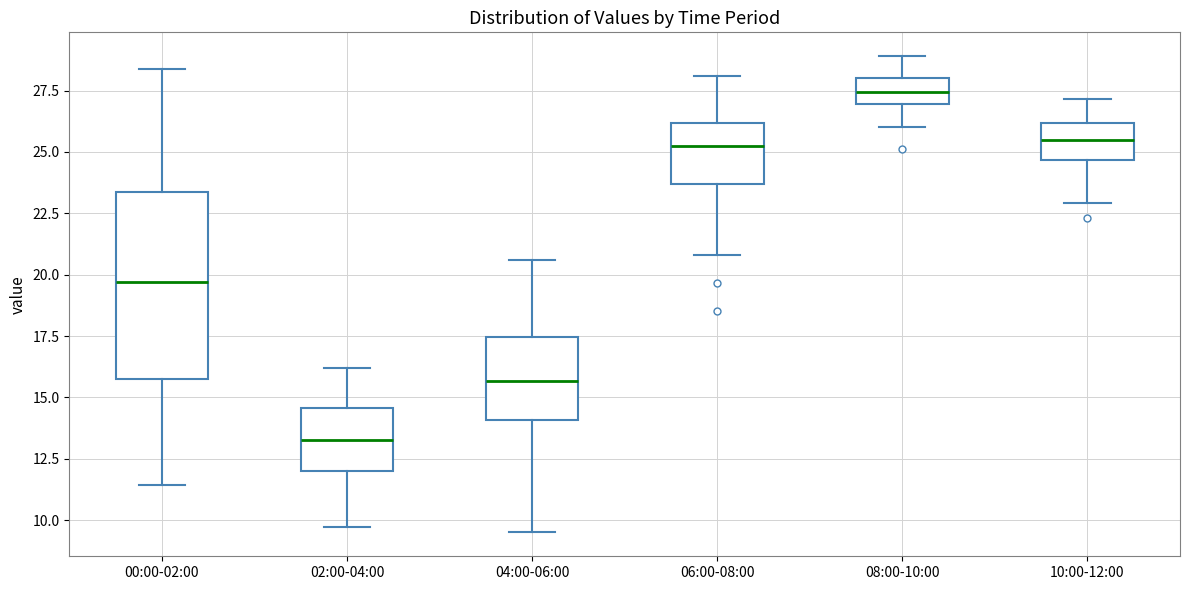

Reading left to right, read every box against the y-axis: the position of its median line, the range the box covers, and the ends of its whiskers. The values are not printed on the chart, so give them approximately, as read against the axis.

00:00-02:00: median 19.5, box 16.0 to 23.5, whiskers 11.5 to 28.5
02:00-04:00: median 13.5, box 12.0 to 14.5, whiskers 9.5 to 16.0
04:00-06:00: median 15.5, box 14.0 to 17.5, whiskers 9.5 to 20.5
06:00-08:00: median 25.5, box 23.5 to 26.0, whiskers 21.0 to 28.0
08:00-10:00: median 27.5, box 27.0 to 28.0, whiskers 26.0 to 29.0
10:00-12:00: median 25.5, box 24.5 to 26.0, whiskers 23.0 to 27.0